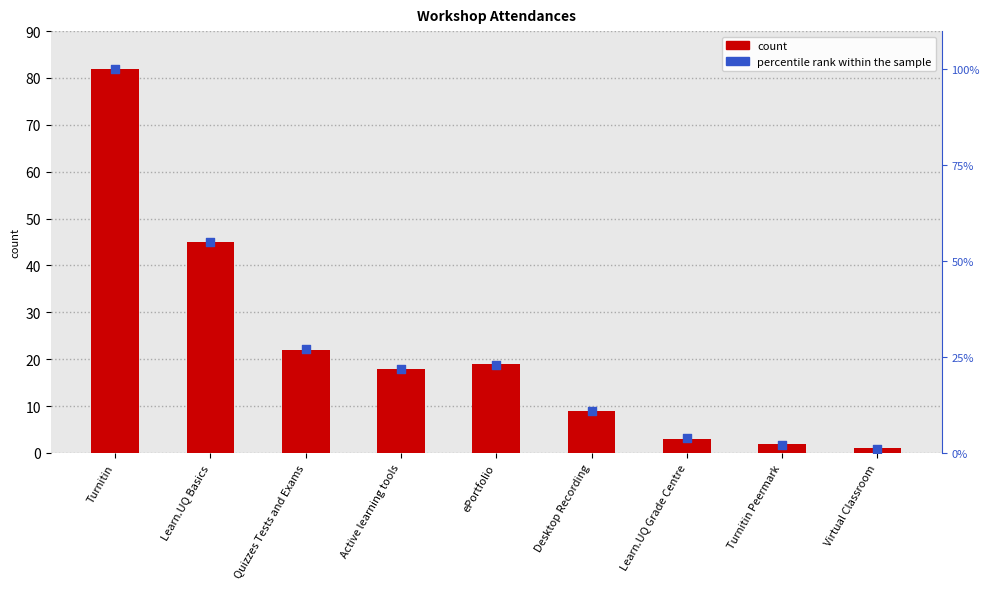

Which series has the largest total across all categories?

percentile rank within the sample